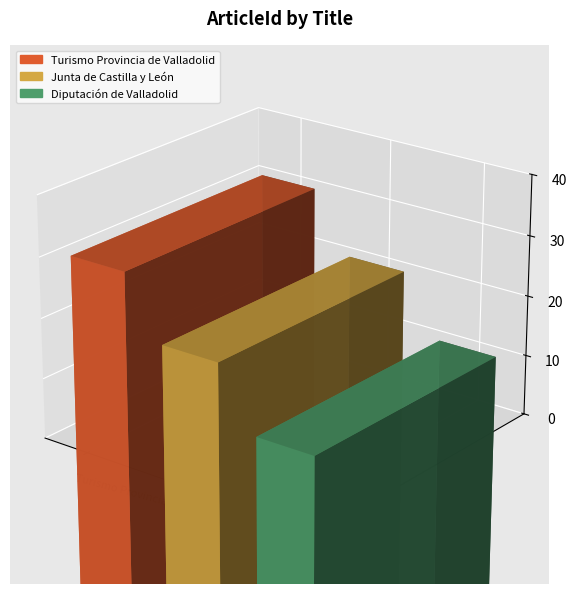

At which label is the value closest to 550920?

Junta de Castilla y León